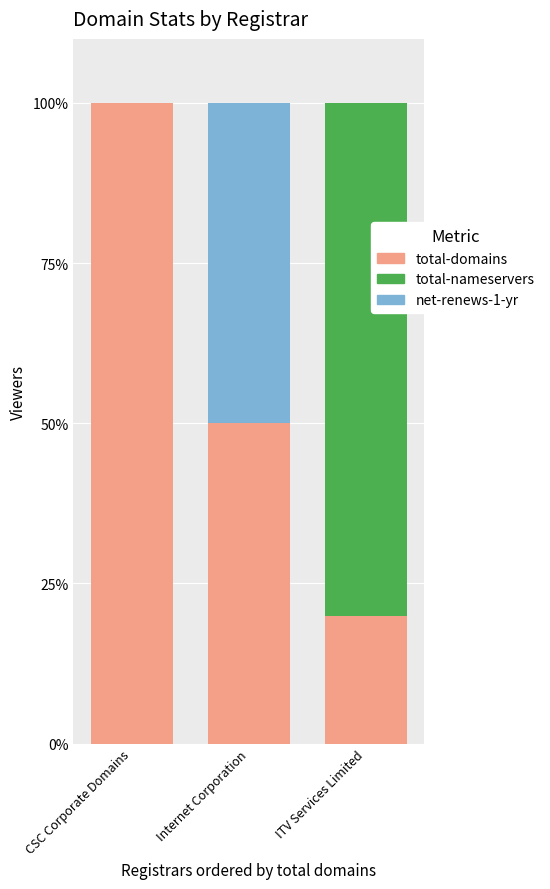

Where is total-domains nearest to the value 60?

Internet Corporation